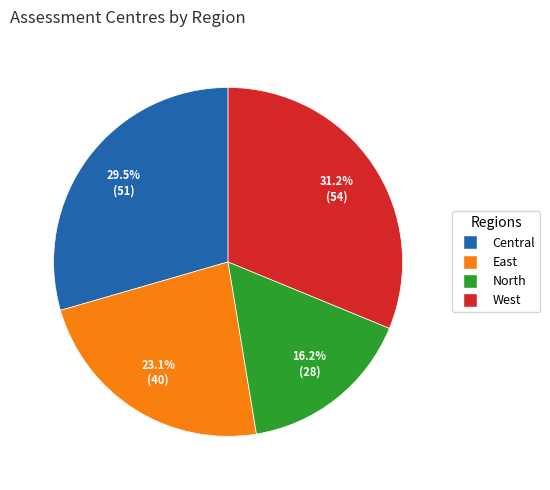

Is it true that East is 29% of the pie?

False